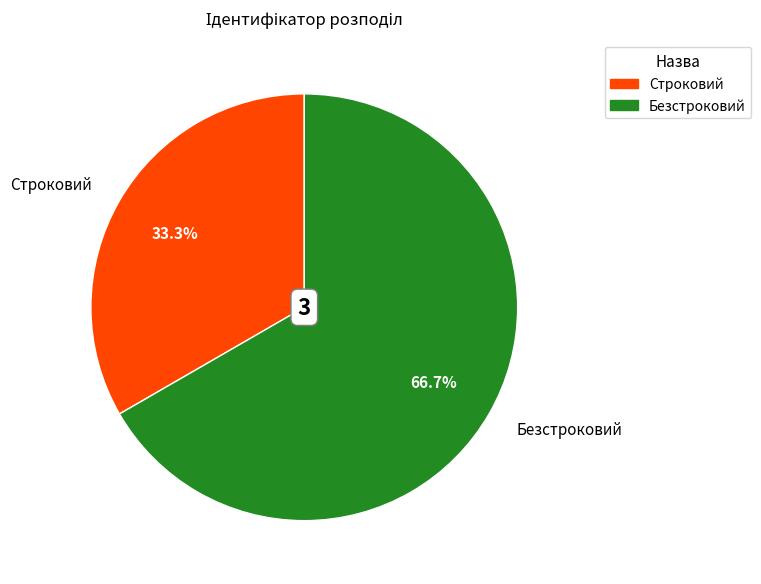

Rank the categories by value from highest to lowest.

Безстроковий, Строковий